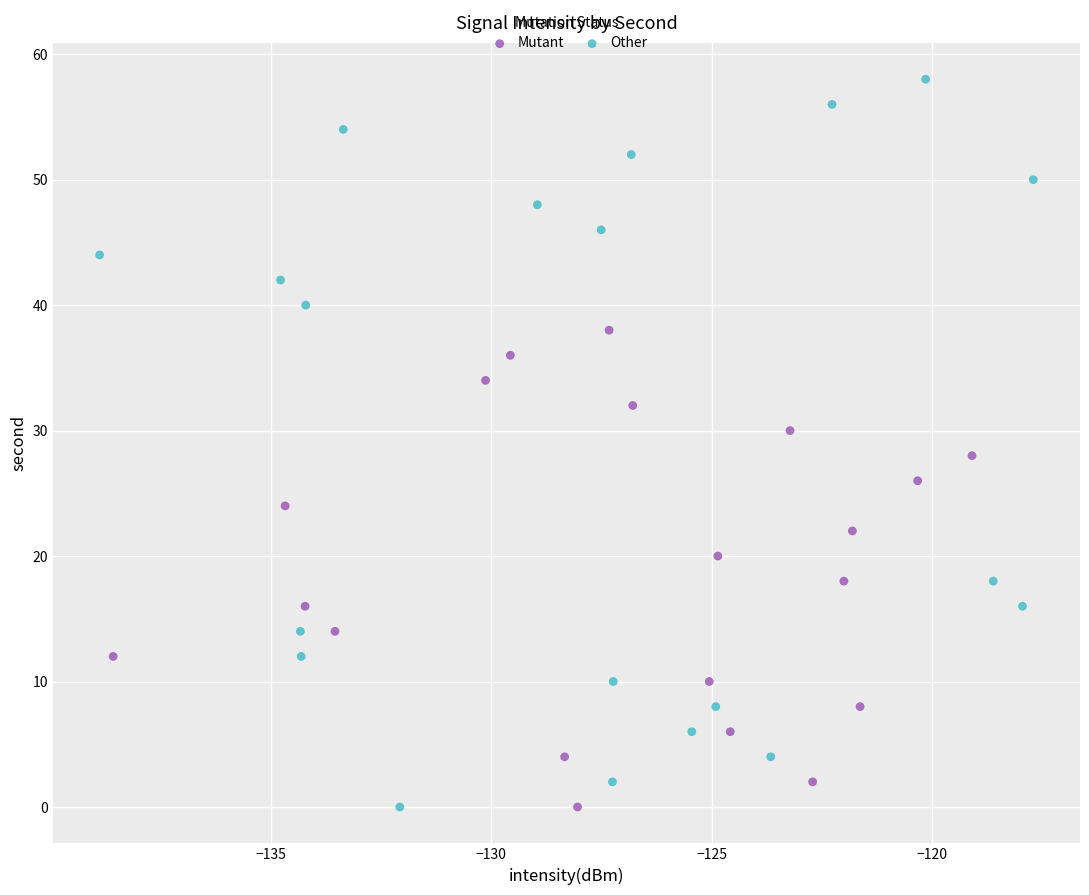

What are all the series names shown in the legend?

Mutant, Other